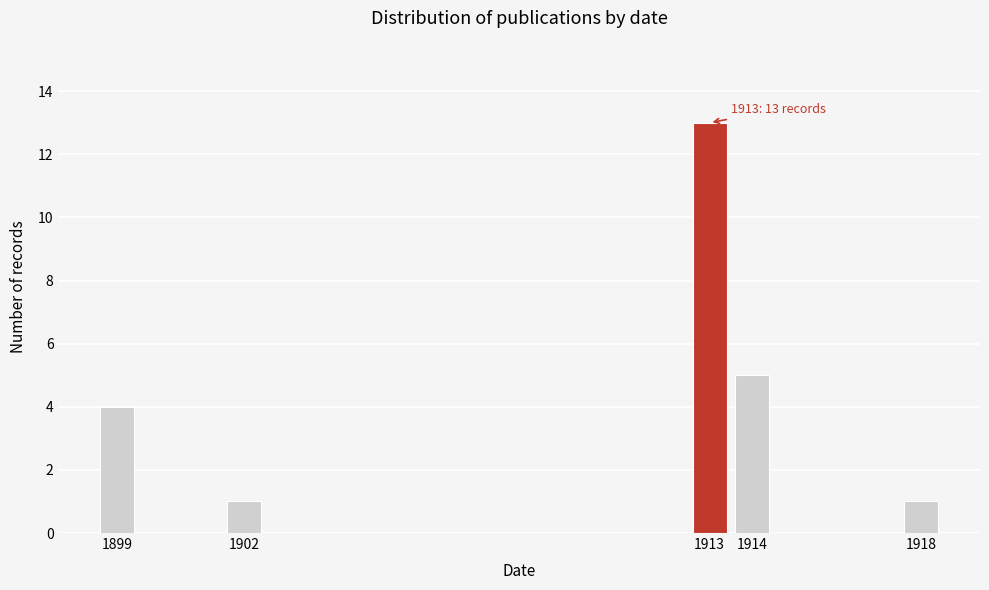

Reading right to left, extract all data points from this chart.

1918=1	1914=5	1913=13	1902=1	1899=4